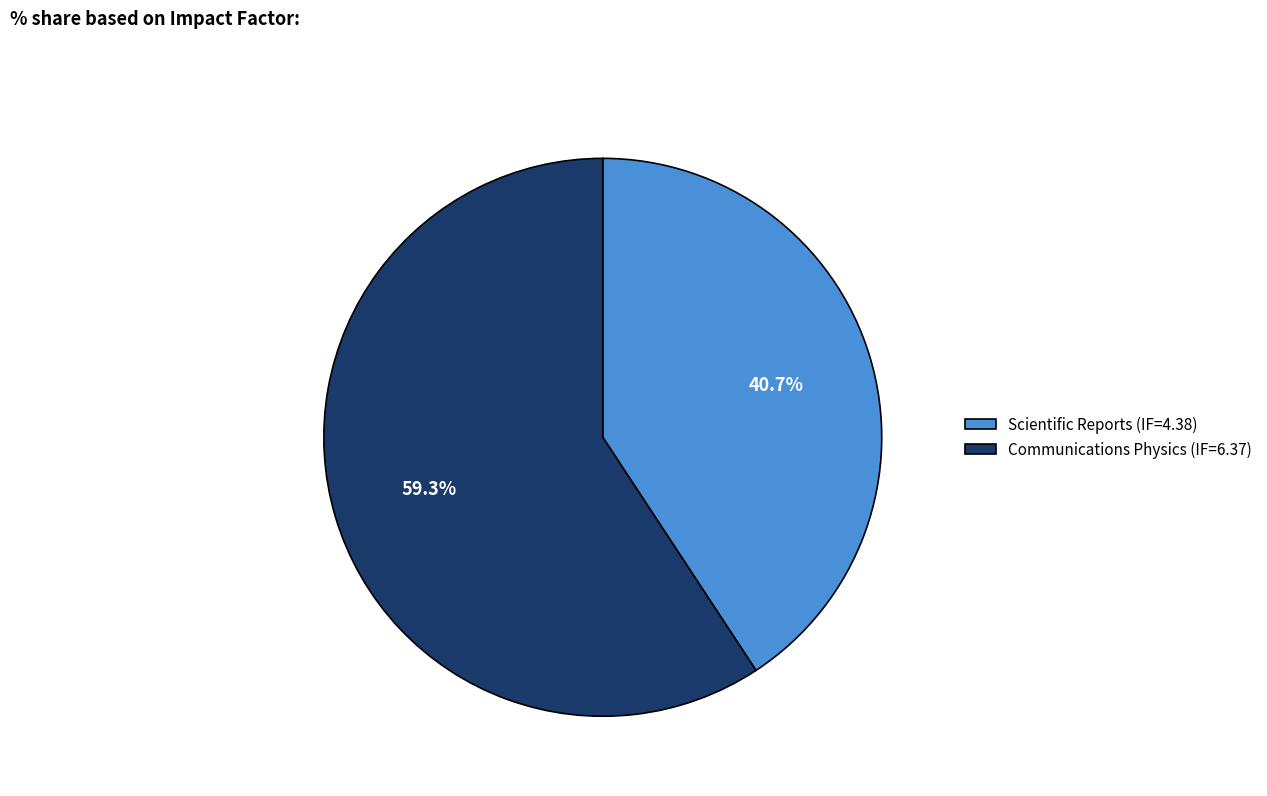

Which category has the smallest portion of the pie?

Scientific Reports (IF=4.38)